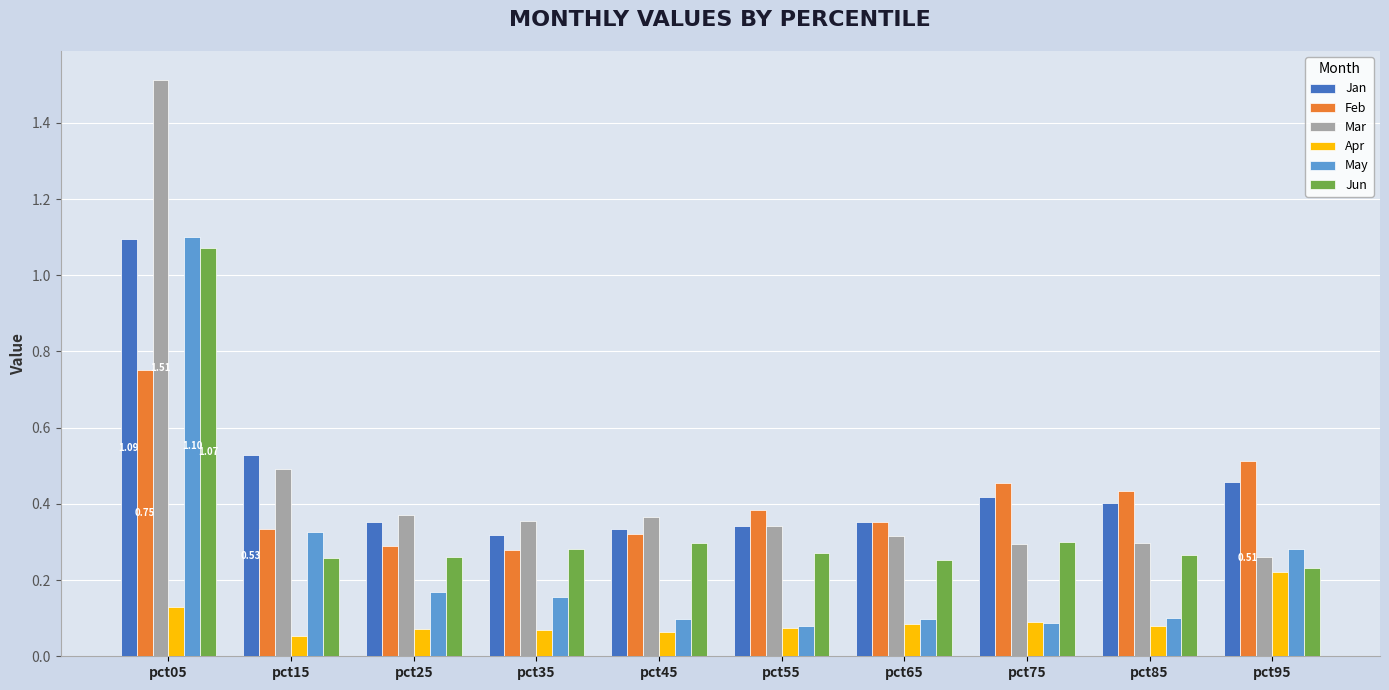

The May series shows 0.1 at pct65. True or false?

True